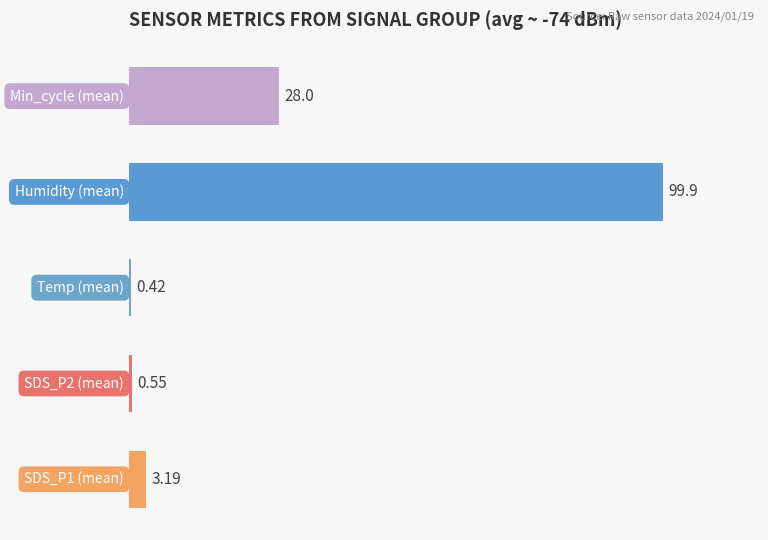

What is the sum of all values?

132.1